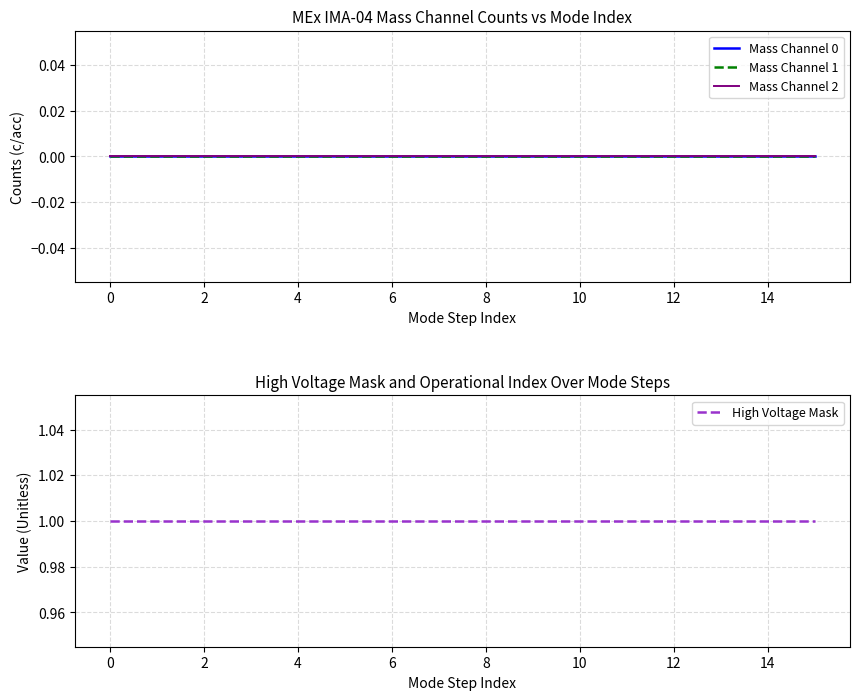

True or false: Mass Channel 2 and Mass Channel 0 cross at least once.

False